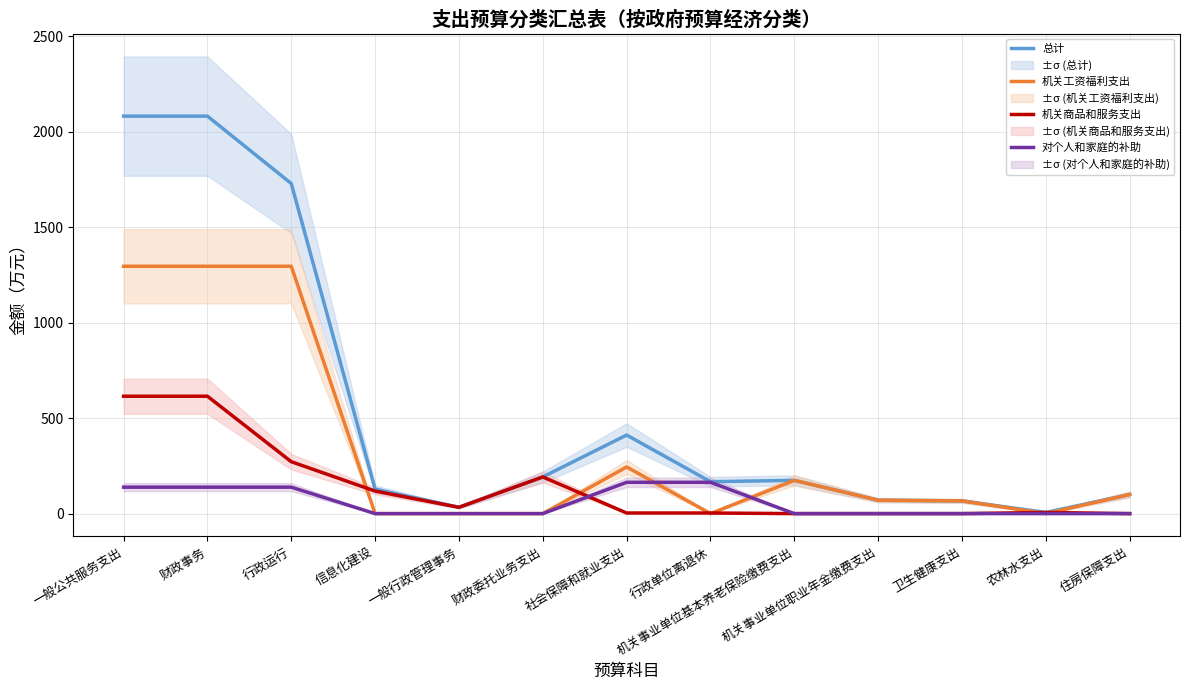

List the series in order of their peak value, lowest first.

对个人和家庭的补助, 机关商品和服务支出, 机关工资福利支出, 总计